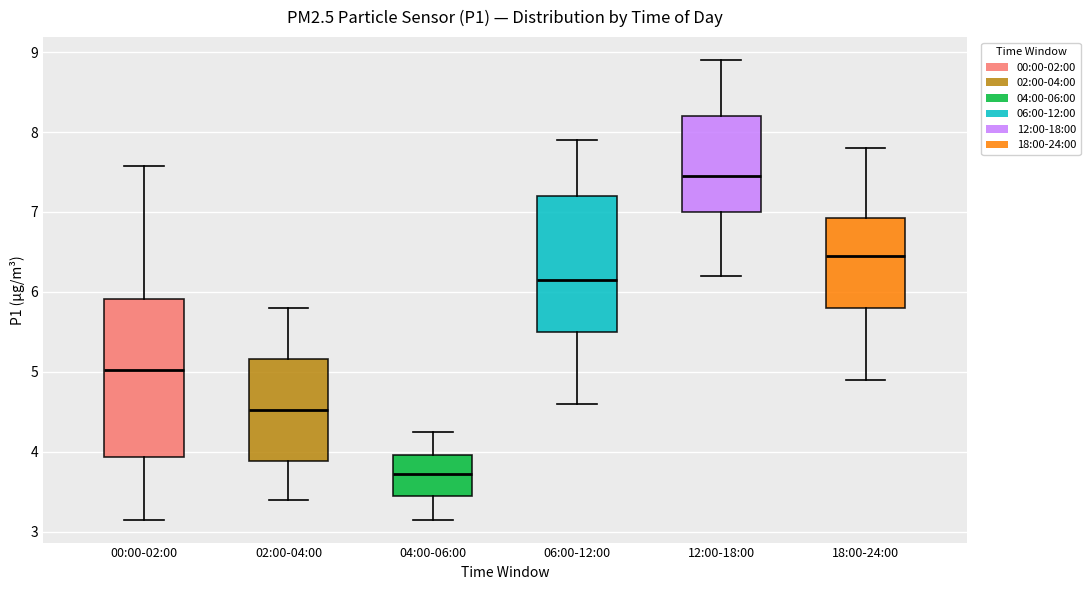

Reading left to right, transcribe this box plot: for each box, give where its median line is, the range the box spans, and where its two whiskers end, as read against the y-axis. The values are not printed on the chart, so give them approximately, as read against the axis.

00:00-02:00: median 5.0, box 3.9 to 5.9, whiskers 3.2 to 7.6
02:00-04:00: median 4.5, box 3.9 to 5.2, whiskers 3.4 to 5.8
04:00-06:00: median 3.7, box 3.5 to 4.0, whiskers 3.2 to 4.3
06:00-12:00: median 6.2, box 5.5 to 7.2, whiskers 4.6 to 7.9
12:00-18:00: median 7.5, box 7.0 to 8.2, whiskers 6.2 to 8.9
18:00-24:00: median 6.5, box 5.8 to 6.9, whiskers 4.9 to 7.8